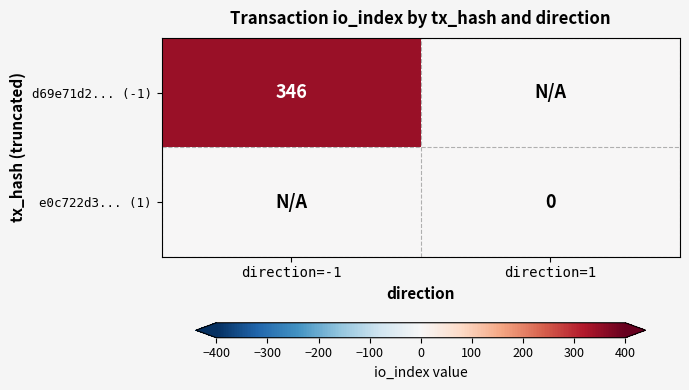

Is it true that d69e71d2... (-1) equals 346 at direction=-1?

True